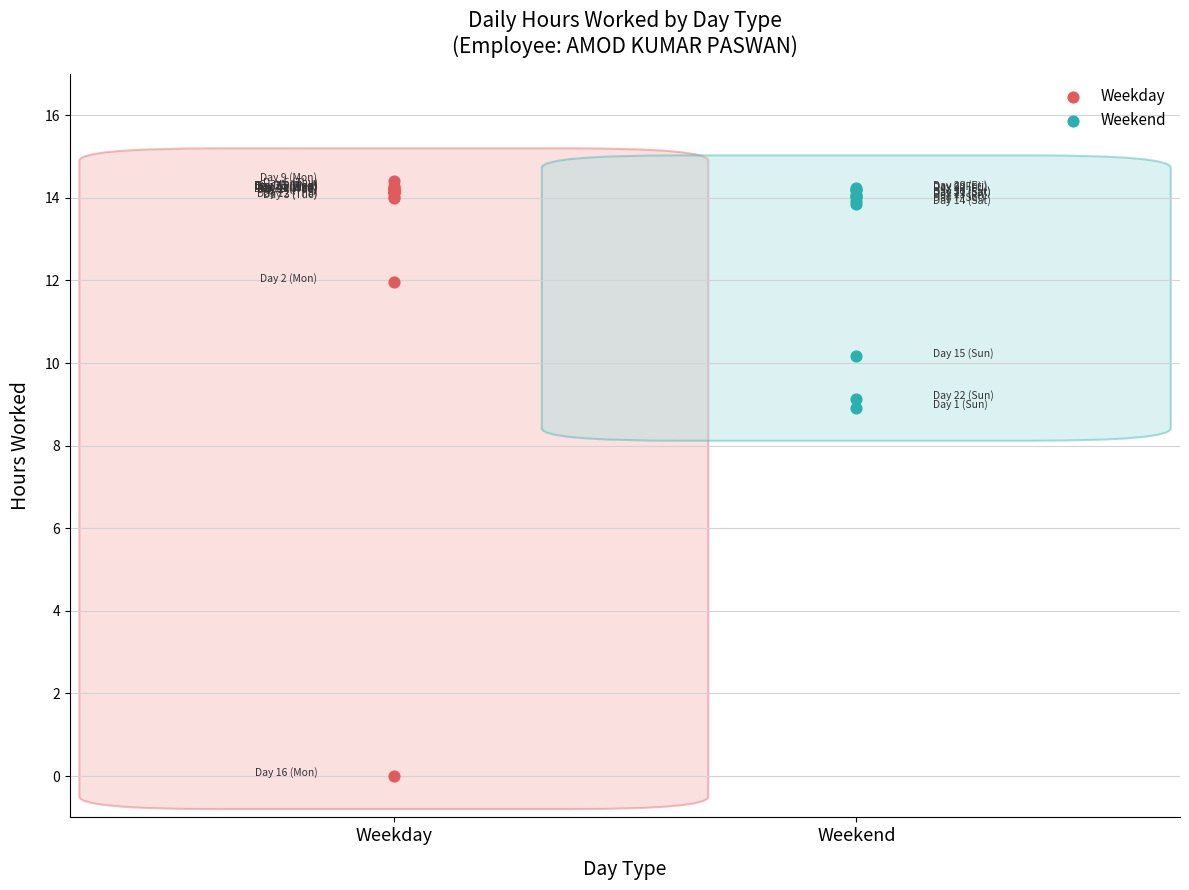

Which series contains the lowest Y value?

Weekday